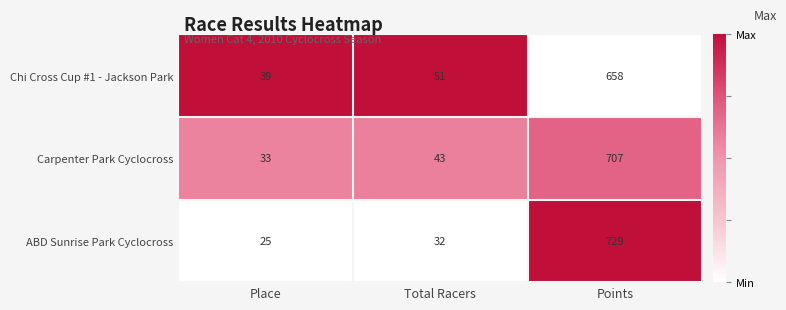

Reading right to left, what are all the values shown in this chart?

Chi Cross Cup #1 - Jackson Park: Points=658	Total Racers=51	Place=39
Carpenter Park Cyclocross: Points=707	Total Racers=43	Place=33
ABD Sunrise Park Cyclocross: Points=729	Total Racers=32	Place=25